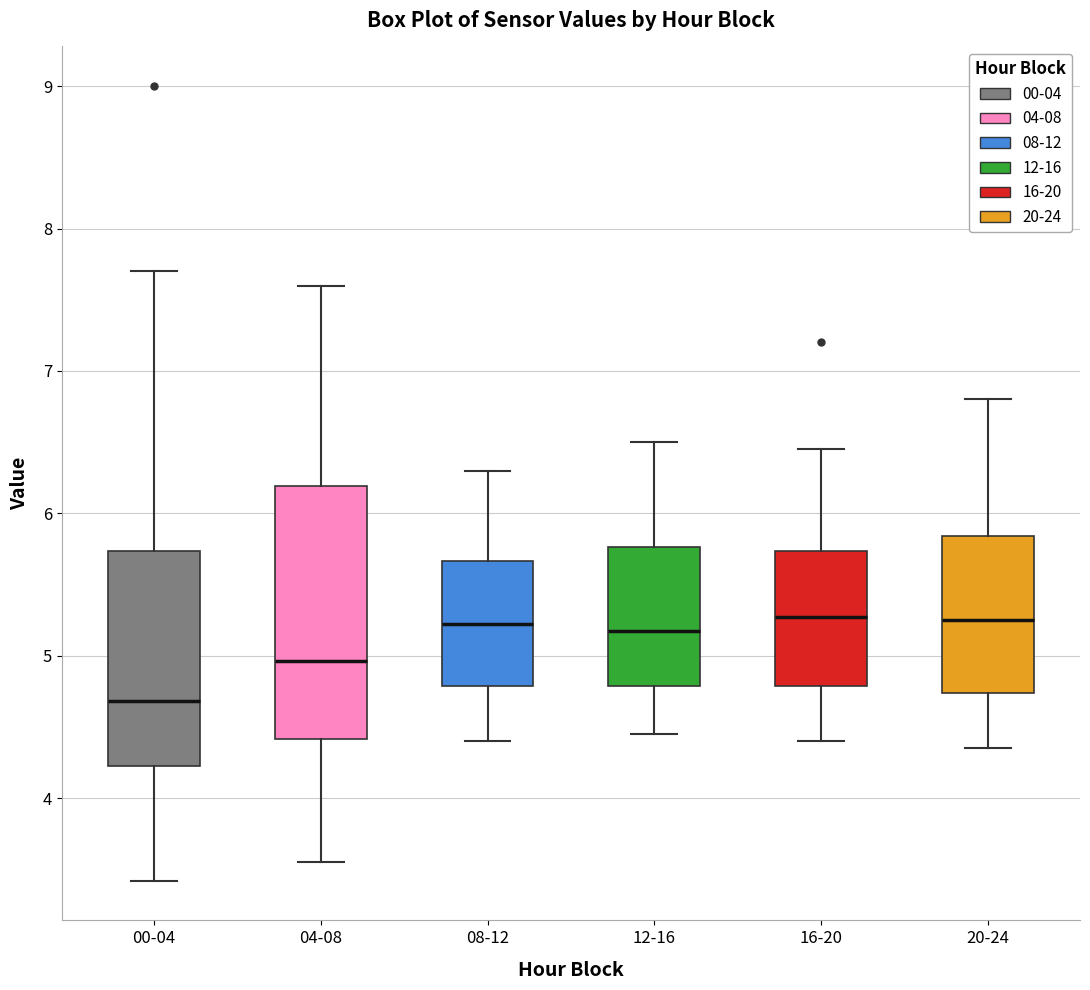

Reading left to right, transcribe this box plot: for each box, give where its median line is, the range the box spans, and where its two whiskers end, as read against the y-axis. The values are not printed on the chart, so give them approximately, as read against the axis.

00-04: median 4.7, box 4.2 to 5.7, whiskers 3.4 to 7.7
04-08: median 5.0, box 4.4 to 6.2, whiskers 3.6 to 7.6
08-12: median 5.2, box 4.8 to 5.7, whiskers 4.4 to 6.3
12-16: median 5.2, box 4.8 to 5.8, whiskers 4.5 to 6.5
16-20: median 5.3, box 4.8 to 5.7, whiskers 4.4 to 6.5
20-24: median 5.3, box 4.7 to 5.8, whiskers 4.4 to 6.8